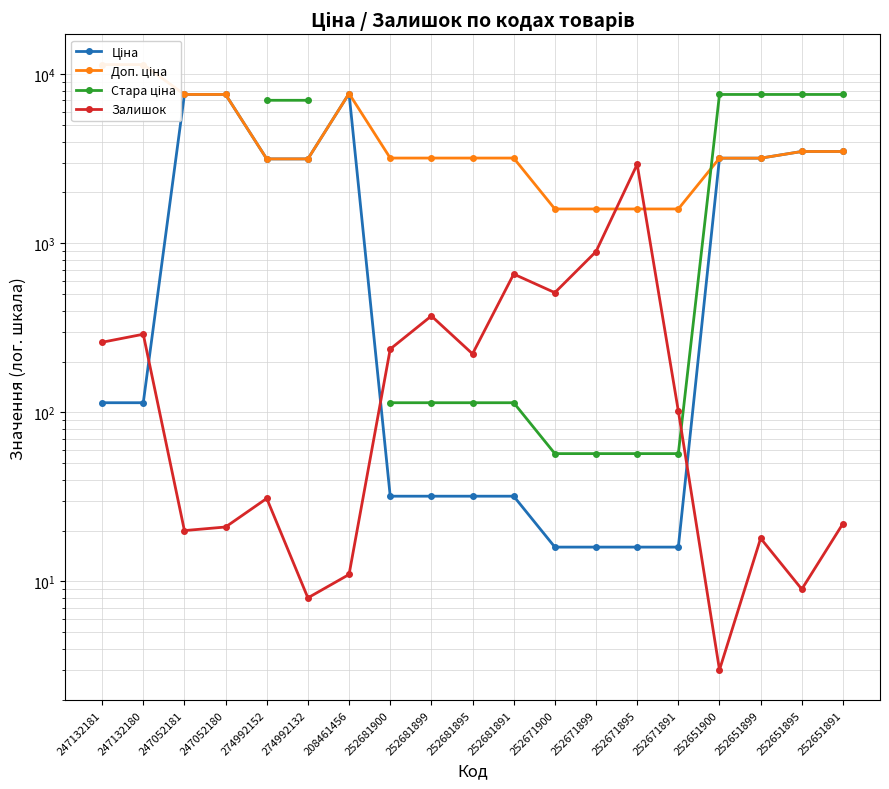

Is it true that Ціна equals 5297.1 at 252651899?

False